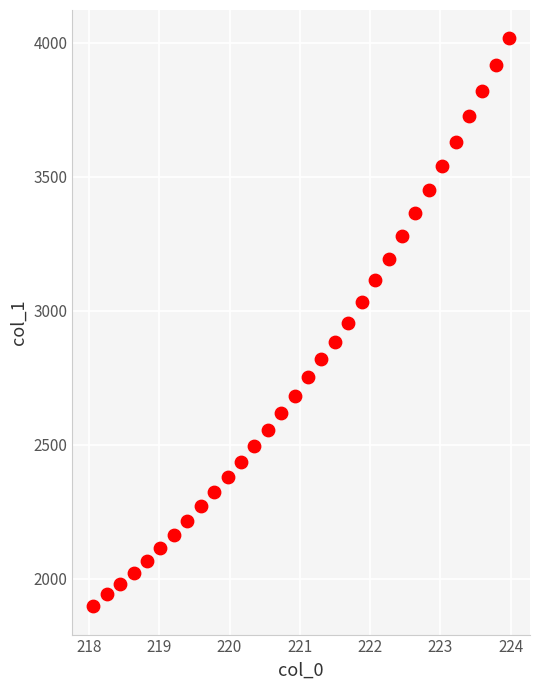

What is the range of Y values (max minus min)?

2119.4